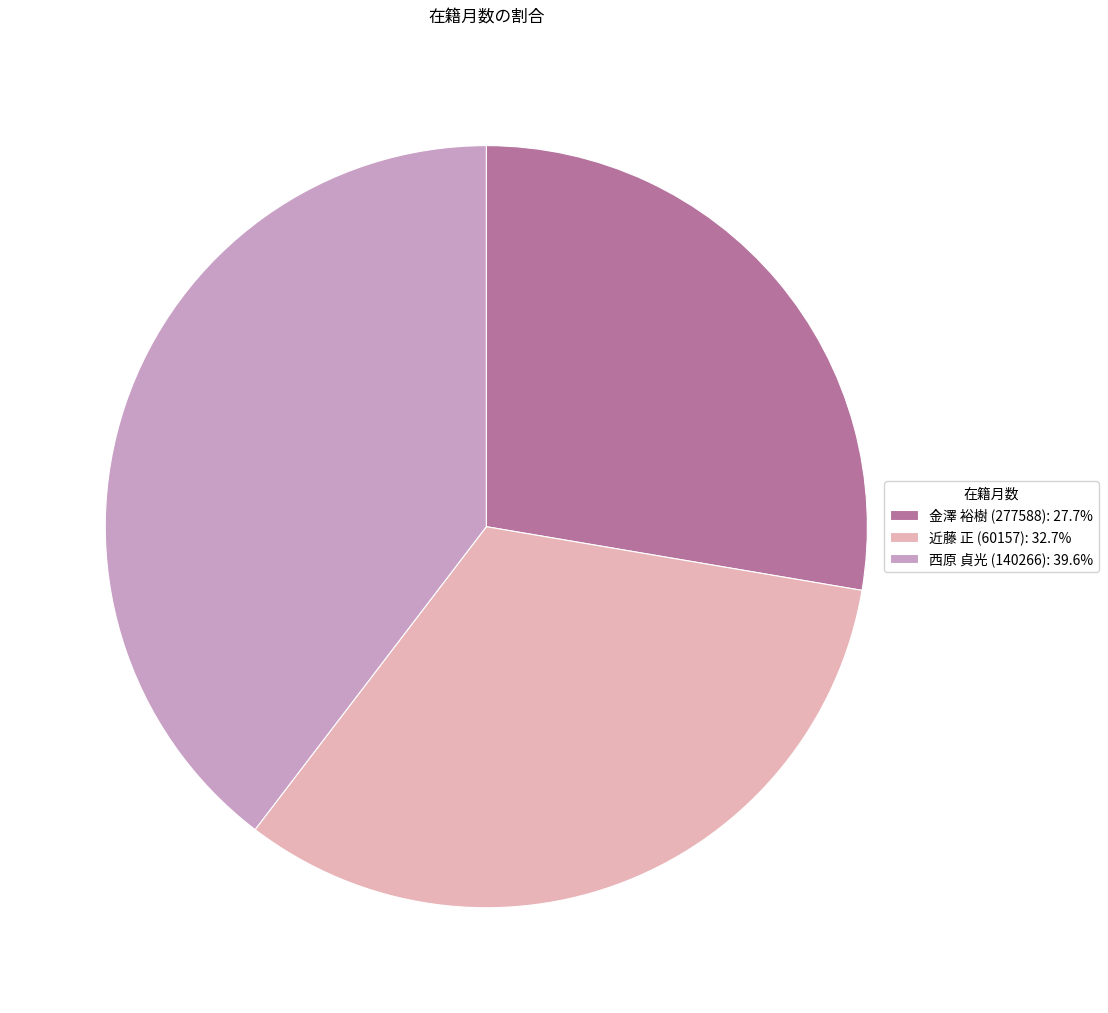

To the nearest percent, what is the difference between the 西原 貞光 (140266) and 金澤 裕樹 (277588) slice percentages?

12%